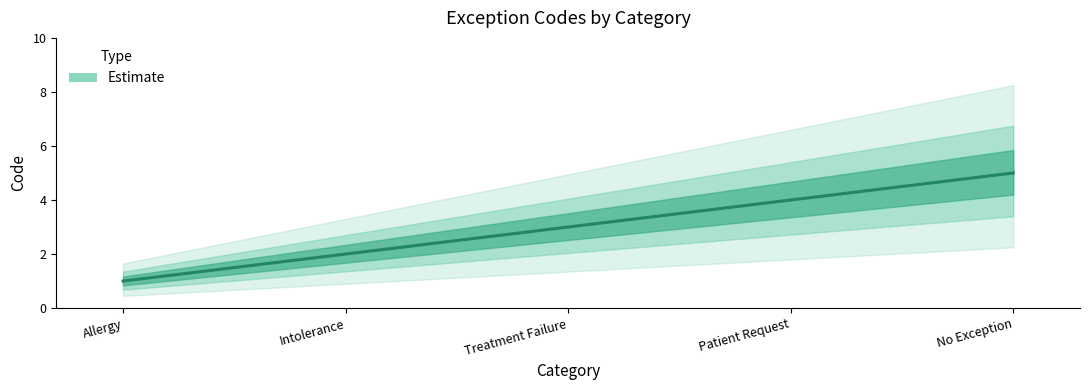

What is the sum of the values at Allergy and Intolerance?

3